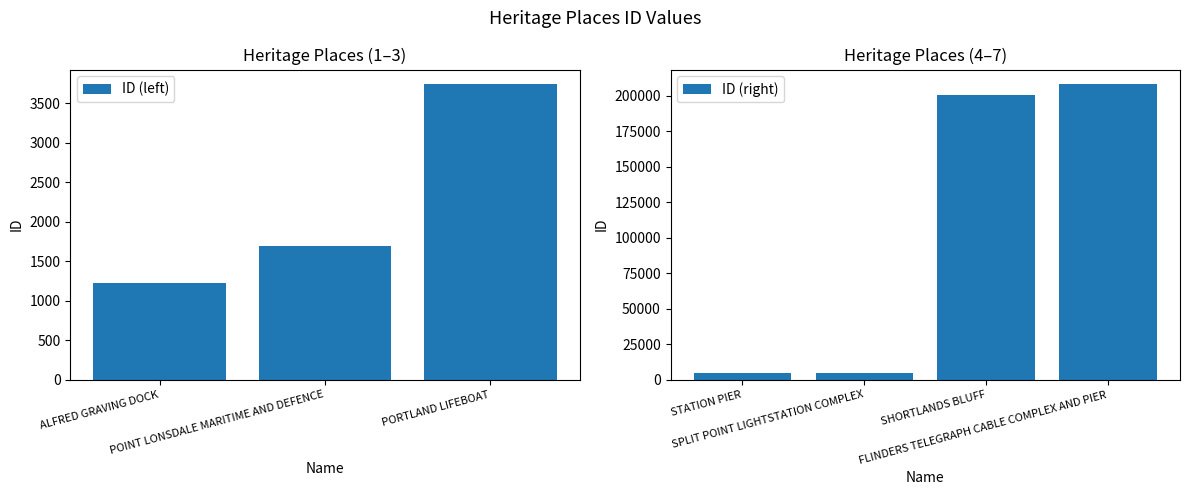

What is the label of the 5th bar from the right?

PORTLAND LIFEBOAT